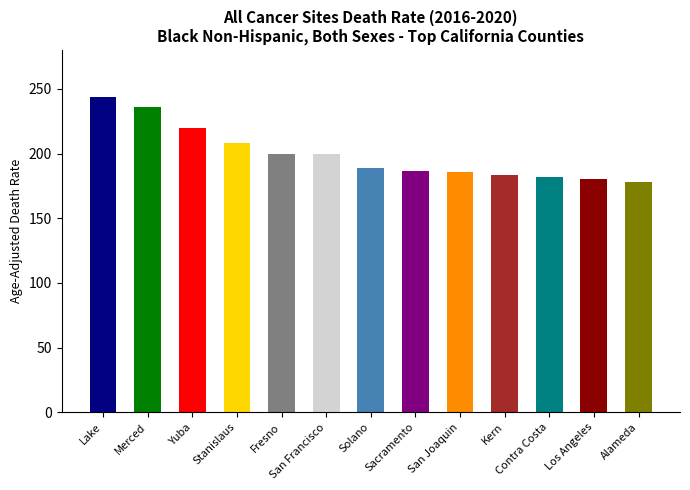

Is it true that the value at Contra Costa is 181.7?

True